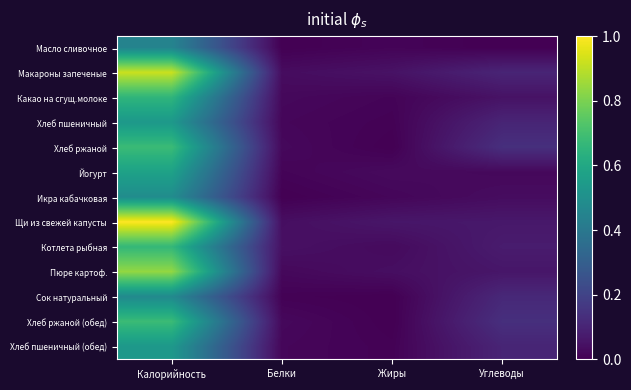

Reading left to right, list all the values displayed in this chart.

Масло сливочное: Калорийность=0.4	Белки=0.0	Жиры=0.0	Углеводы=0.0
Макароны запеченые: Калорийность=0.9	Белки=0.0	Жиры=0.0	Углеводы=0.1
Какао на сгущ.молоке: Калорийность=0.7	Белки=0.0	Жиры=0.0	Углеводы=0.0
Хлеб пшеничный: Калорийность=0.5	Белки=0.0	Жиры=0.0	Углеводы=0.1
Хлеб ржаной: Калорийность=0.7	Белки=0.0	Жиры=0.0	Углеводы=0.1
Йогурт: Калорийность=0.6	Белки=0.0	Жиры=0.0	Углеводы=0.0
Икра кабачковая: Калорийность=0.5	Белки=0.0	Жиры=0.0	Углеводы=0.0
Щи из свежей капусты: Калорийность=1.0	Белки=0.0	Жиры=0.1	Углеводы=0.1
Котлета рыбная: Калорийность=0.7	Белки=0.0	Жиры=0.0	Углеводы=0.1
Пюре картоф.: Калорийность=0.8	Белки=0.0	Жиры=0.0	Углеводы=0.1
Сок натуральный: Калорийность=0.5	Белки=0.0	Жиры=0.0	Углеводы=0.1
Хлеб ржаной (обед): Калорийность=0.7	Белки=0.0	Жиры=0.0	Углеводы=0.1
Хлеб пшеничный (обед): Калорийность=0.5	Белки=0.0	Жиры=0.0	Углеводы=0.1